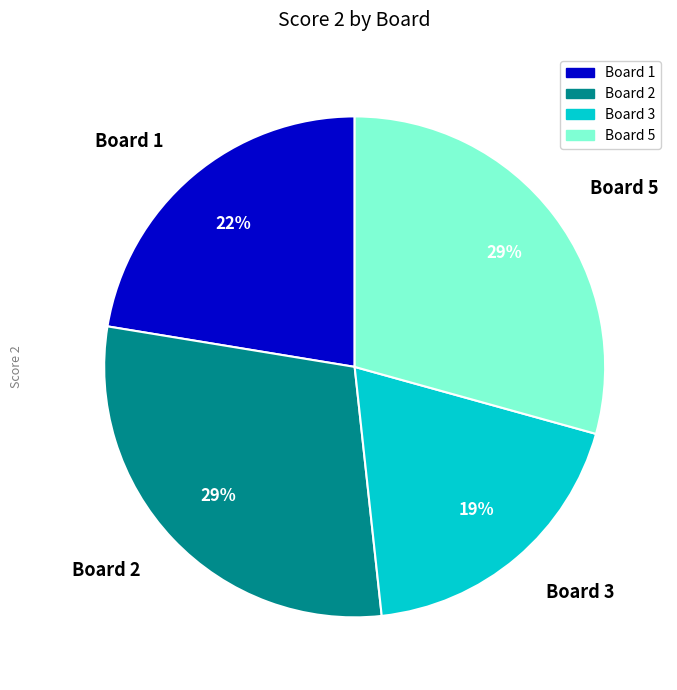

What percentage is the Board 5 slice, to the nearest percent?

29%